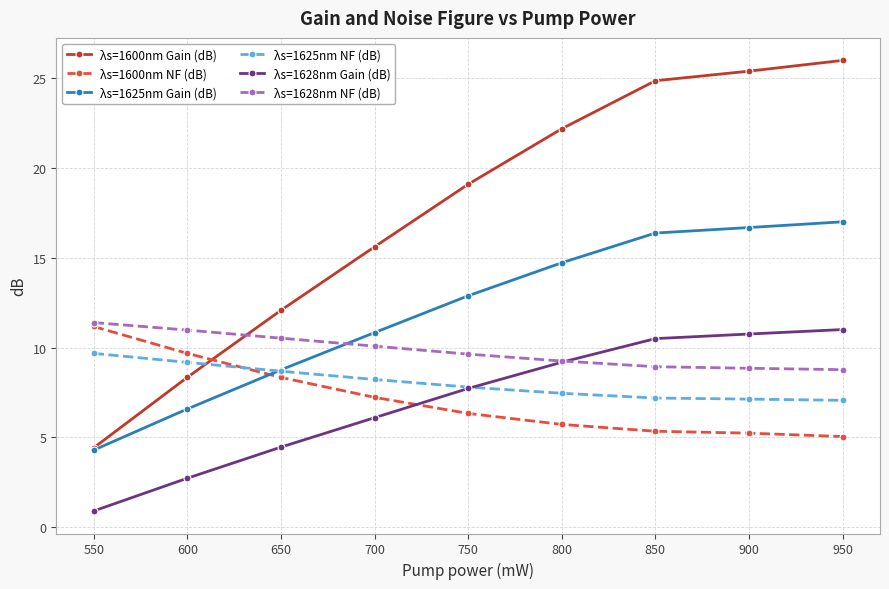

Where do λs=1625nm NF (dB) and λs=1600nm Gain (dB) first cross each other?

600 and 650